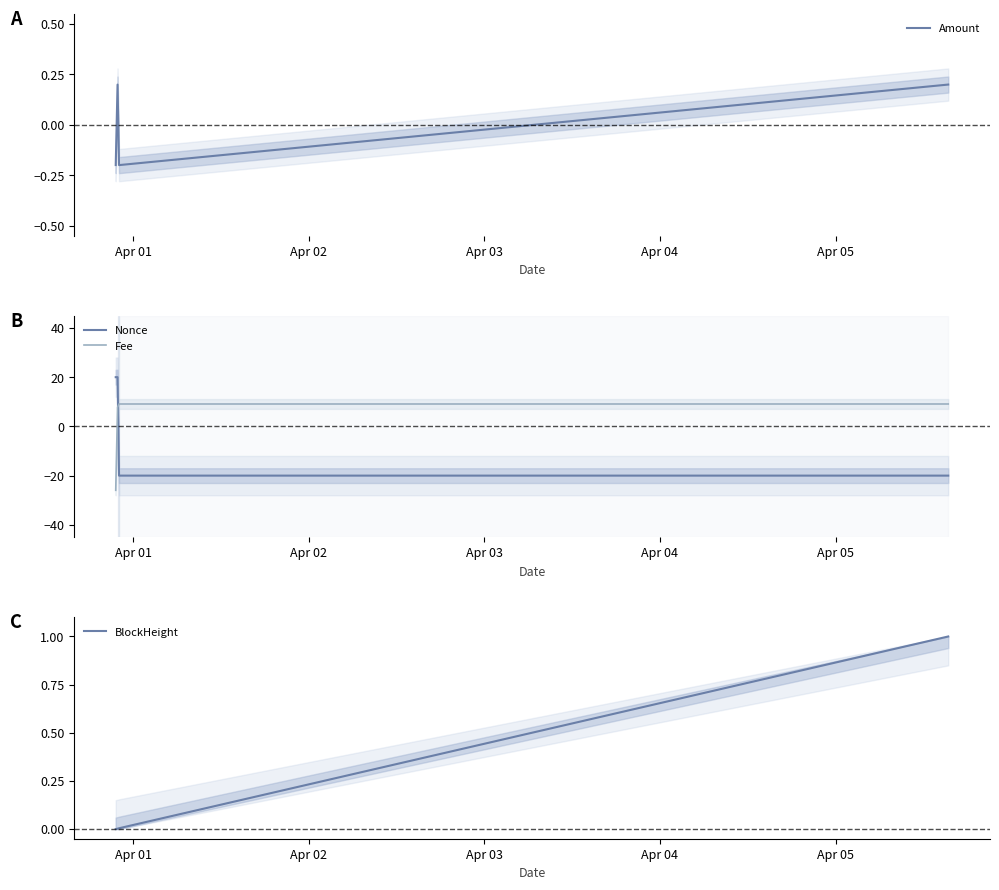

What are all the series names shown in the legend?

Amount, Nonce, Fee, BlockHeight